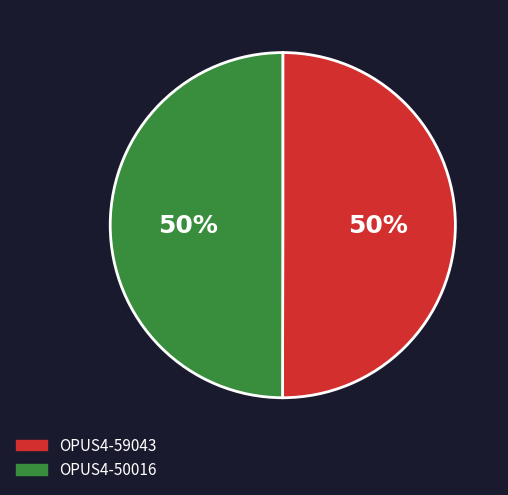

Is the sum of OPUS4-59043 and OPUS4-50016 greater than half?

Yes